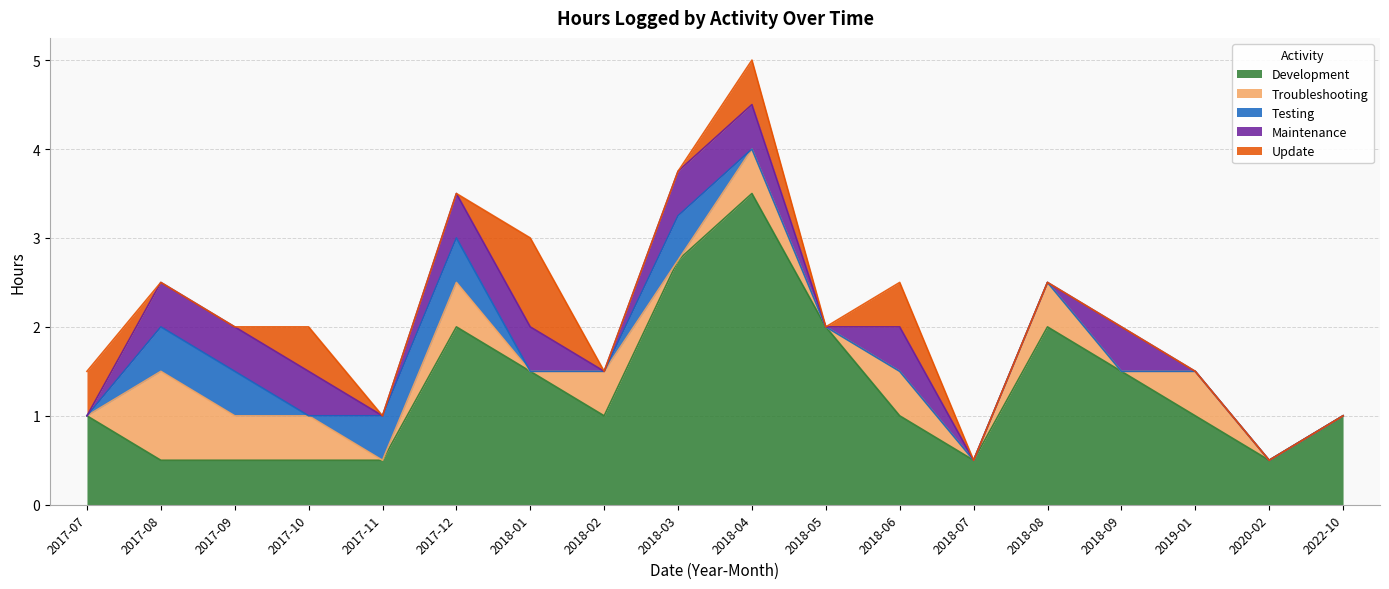

What is the label of the 15th point from the right?

2017-10